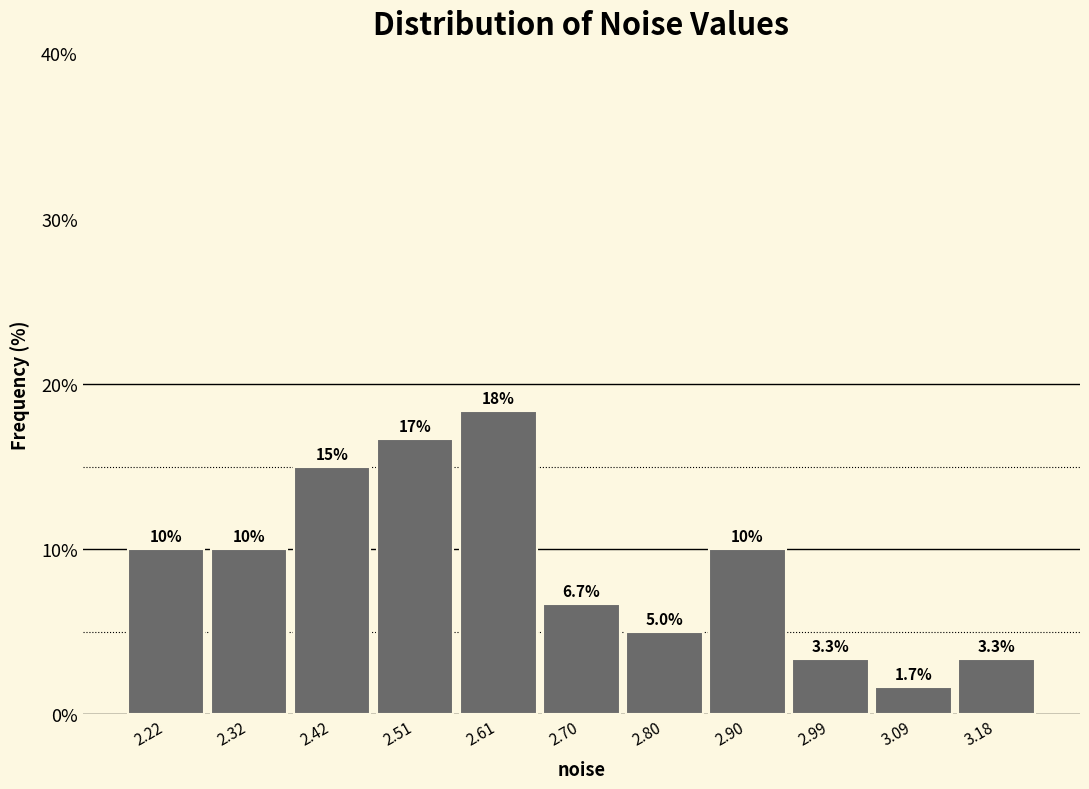

Which range on the x-axis has the tallest bar?

2.56 to 2.66